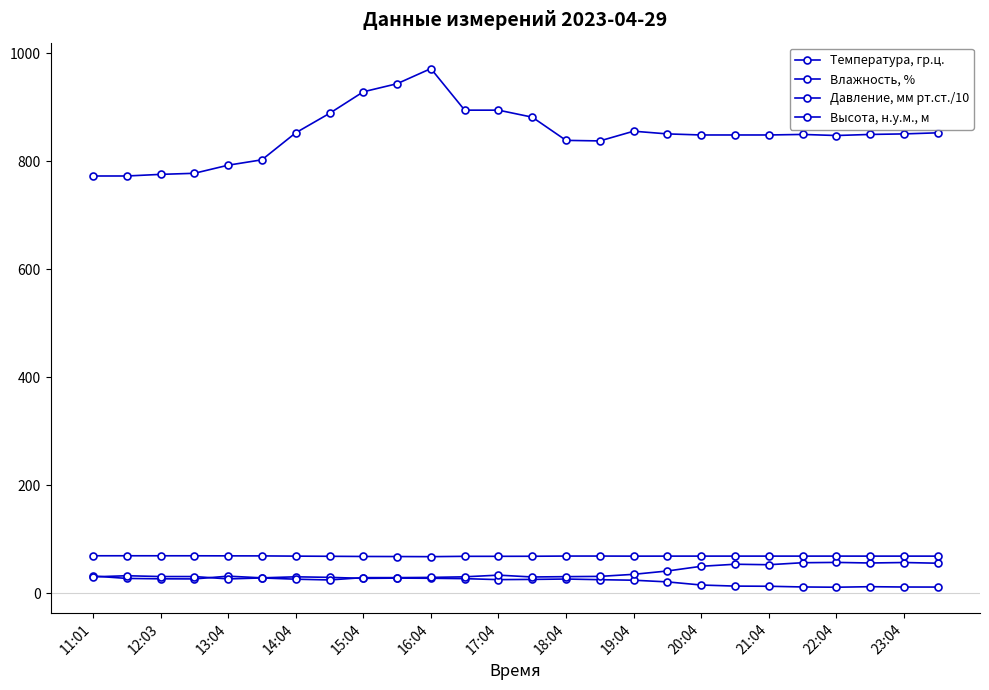

Does the chart have visible grid lines?

No